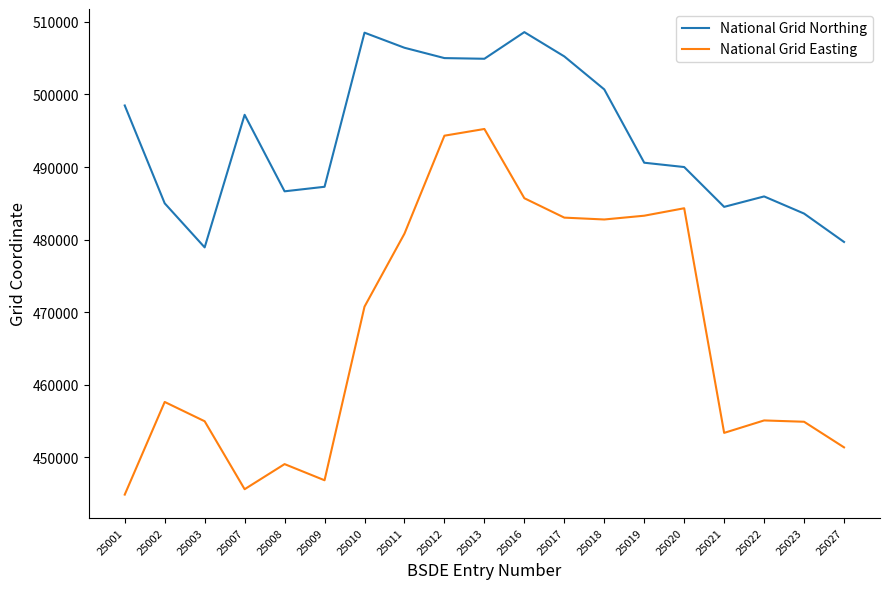

What is the maximum value shown in the chart?

508594